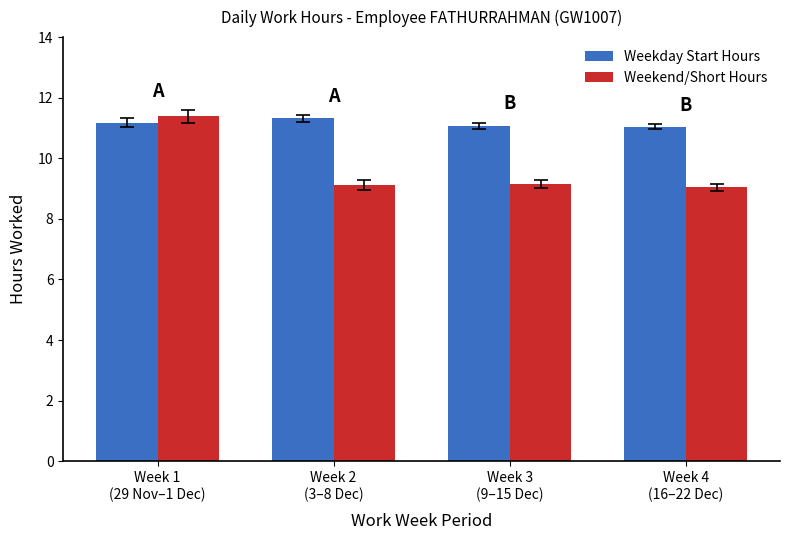

How many categories are shown in the chart?

4